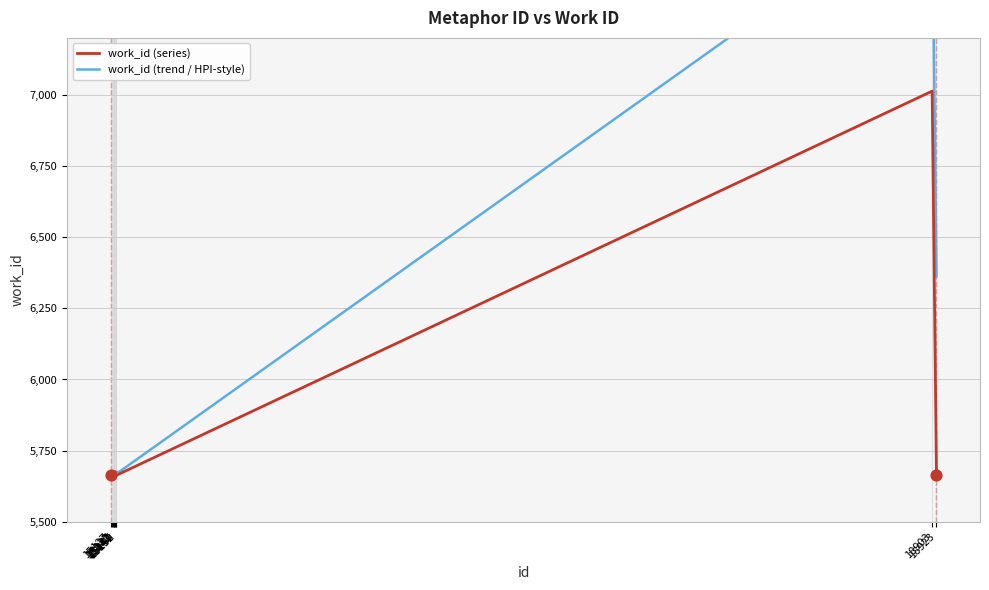

Approximately how many times larger is the value at 15143 compared to 15142?

1.0